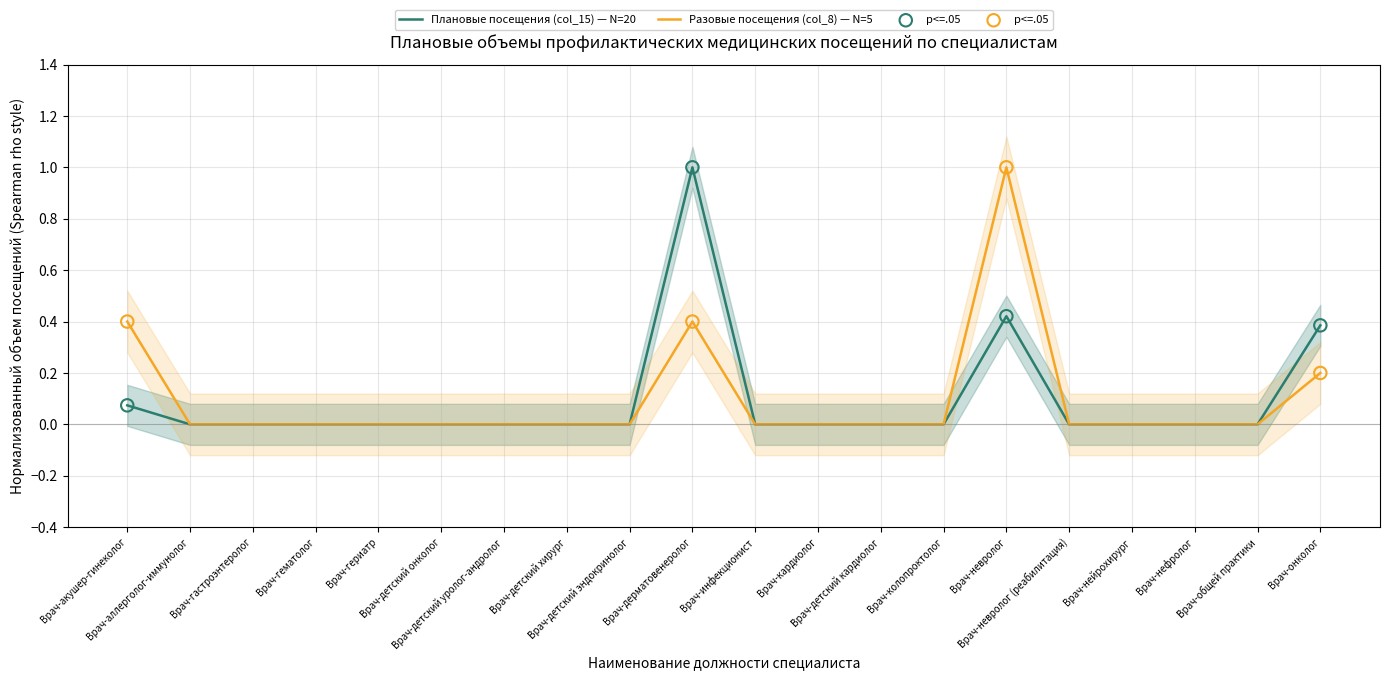

At how many categories does at least one series exceed 0?

4